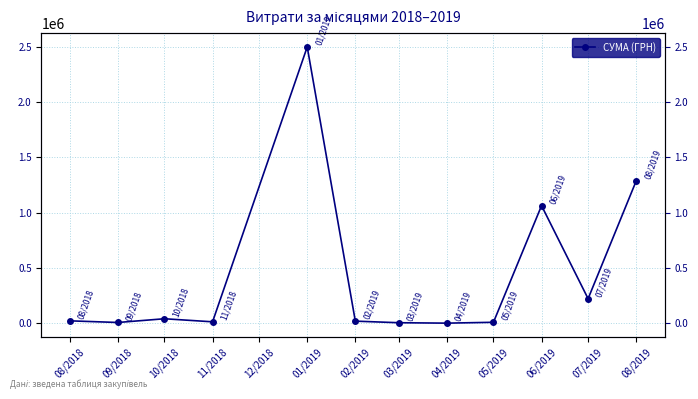

At which label does the data first exceed 21189?

08/2018